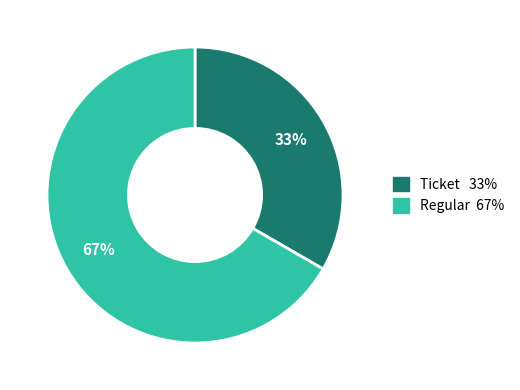

True or false: Regular accounts for 86% of the total.

False